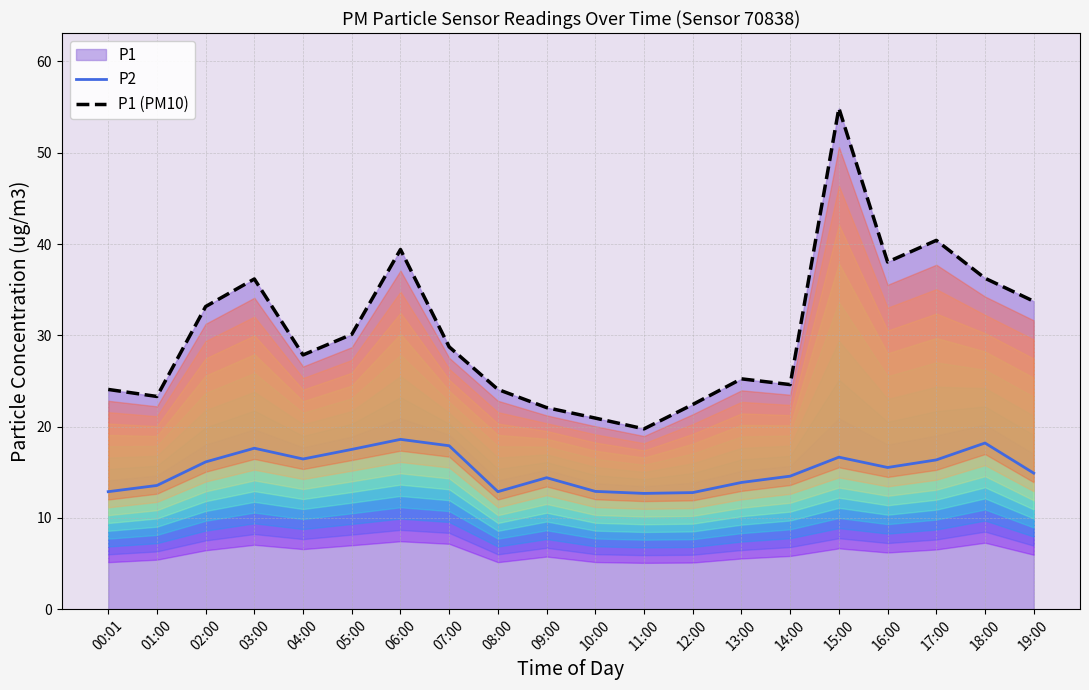

What is the difference between the second highest and minimum values in the P1 (PM10) series?

20.6